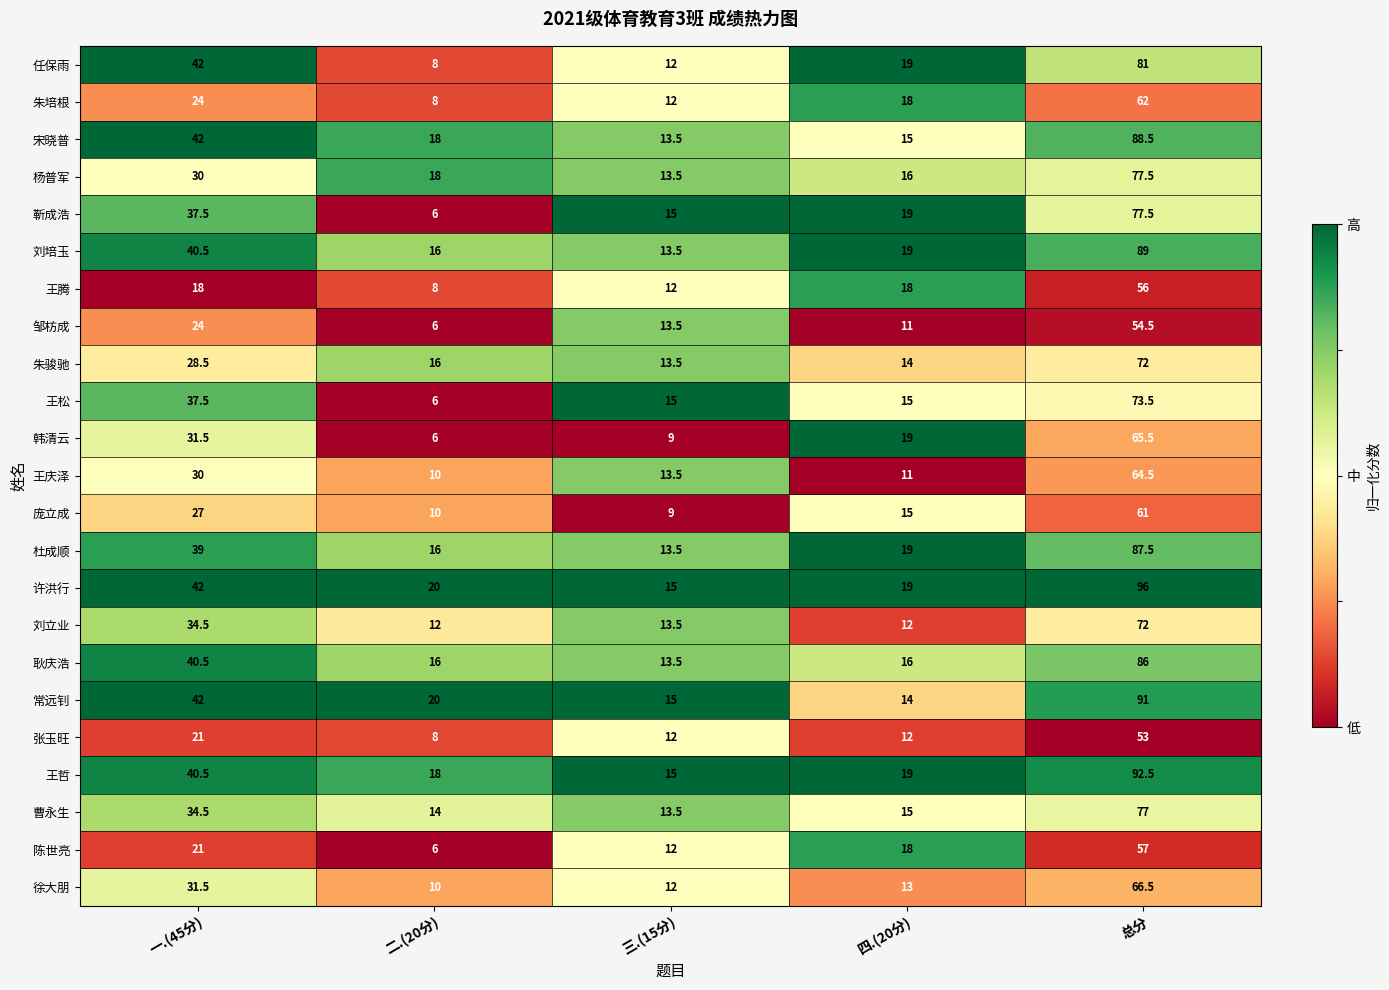

What is the minimum value for 靳成浩?

6.0